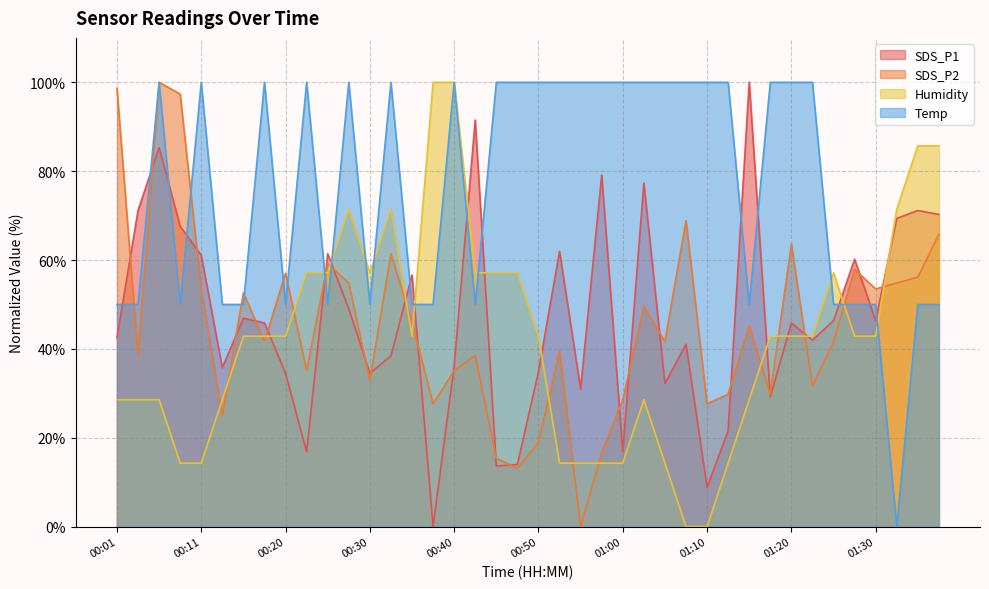

Which series has the largest total across all categories?

Temp